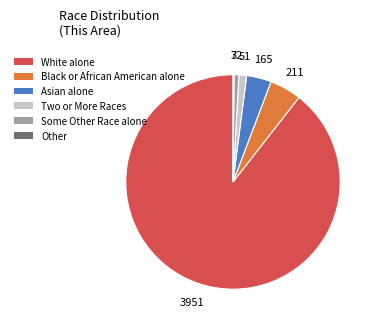

Does any single category account for the majority?

Yes